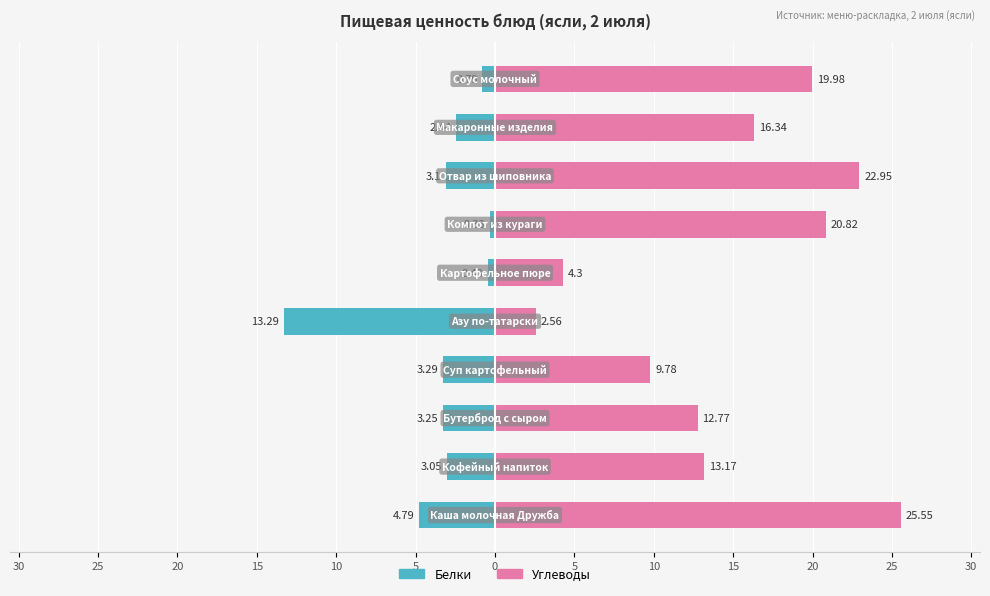

What are all the series names shown in the legend?

Белки, Углеводы